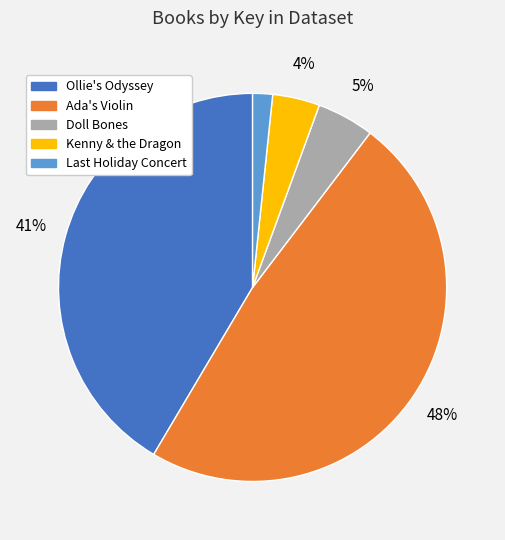

To the nearest percent, what portion does Ada's Violin represent?

48%